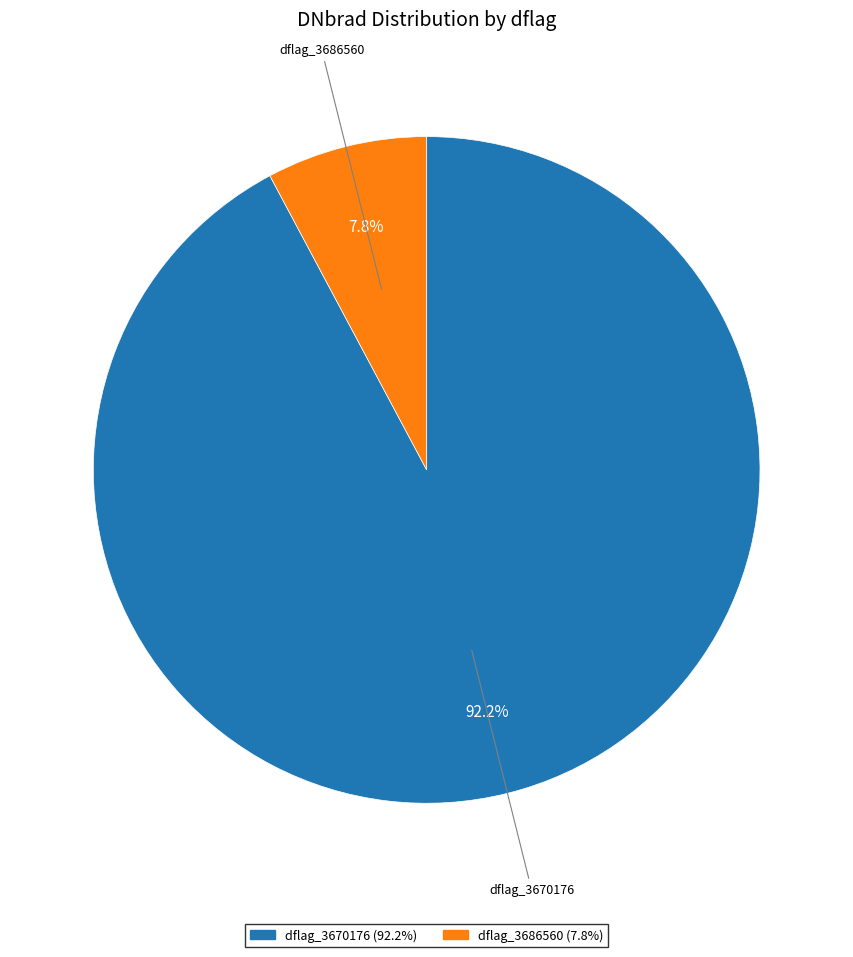

Is there any slice that represents more than half of the pie?

Yes